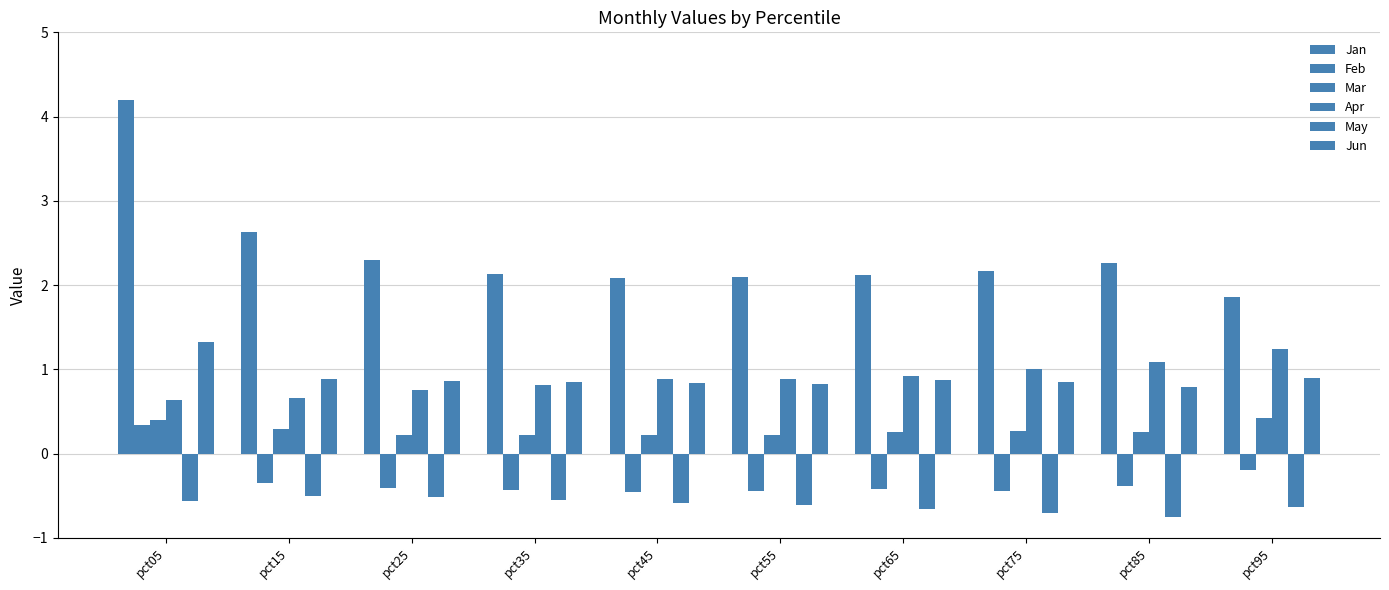

What is the difference between the Mar values at pct25 and pct95?

0.2